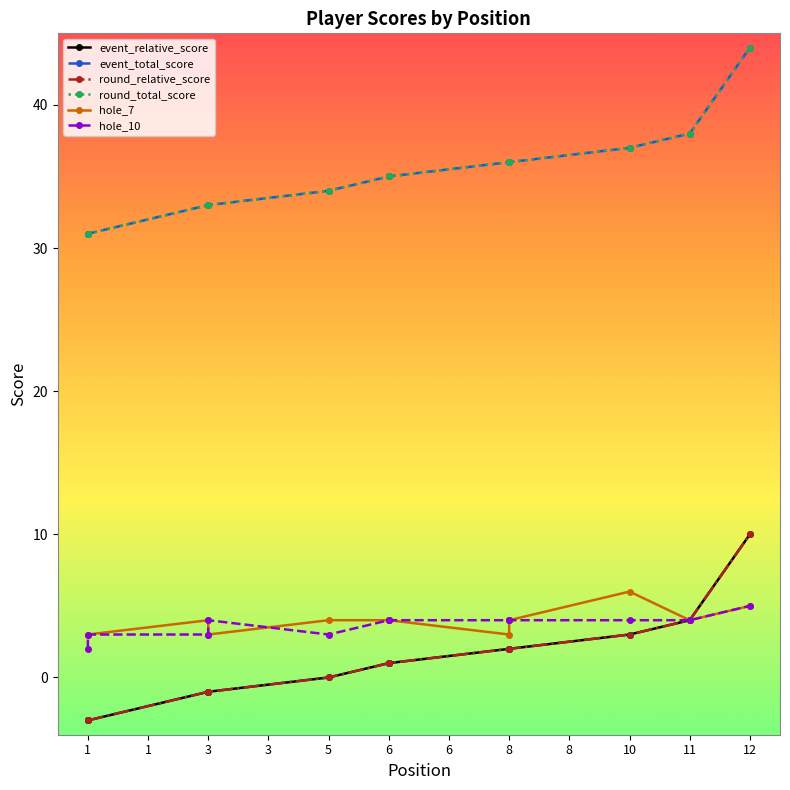

Which series changed the most between 8 and 8?

hole_7